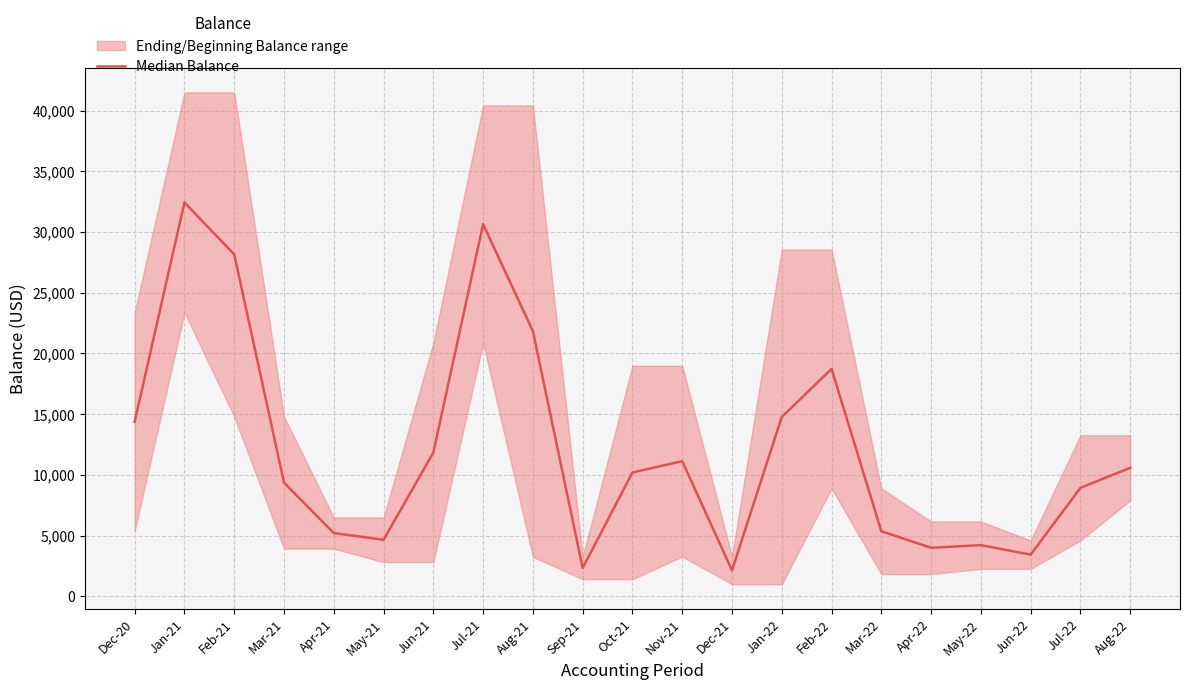

Read the value at Apr-21.

5203.3